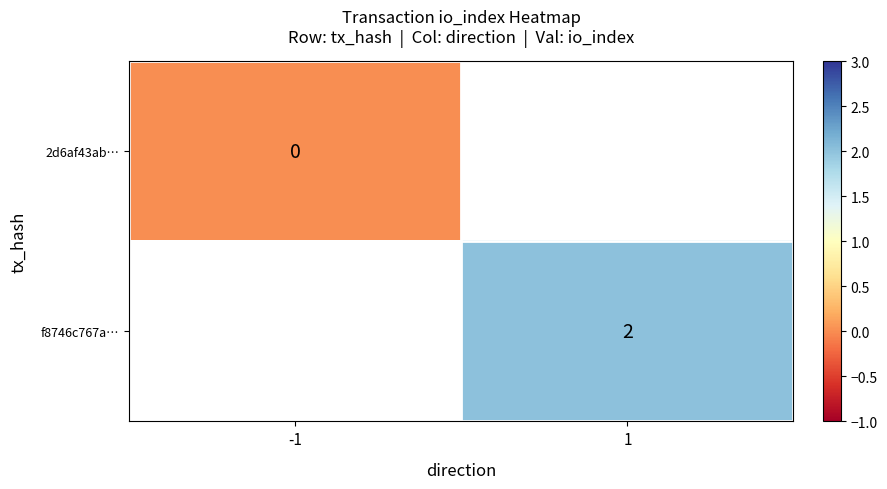

True or false: f8746c767a… has a value of 2 at 1.

True